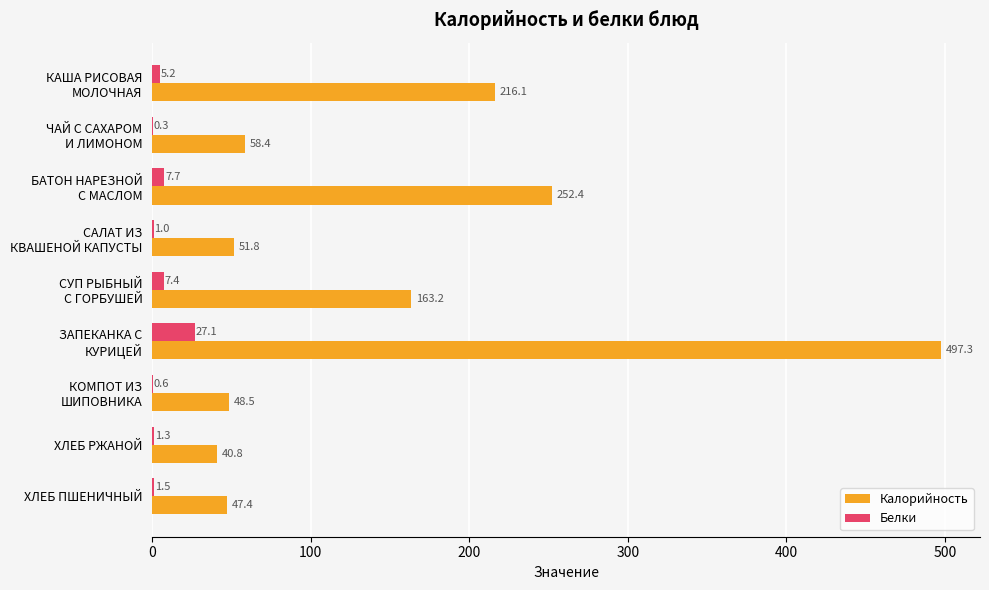

What is the maximum value for Калорийность?

497.3